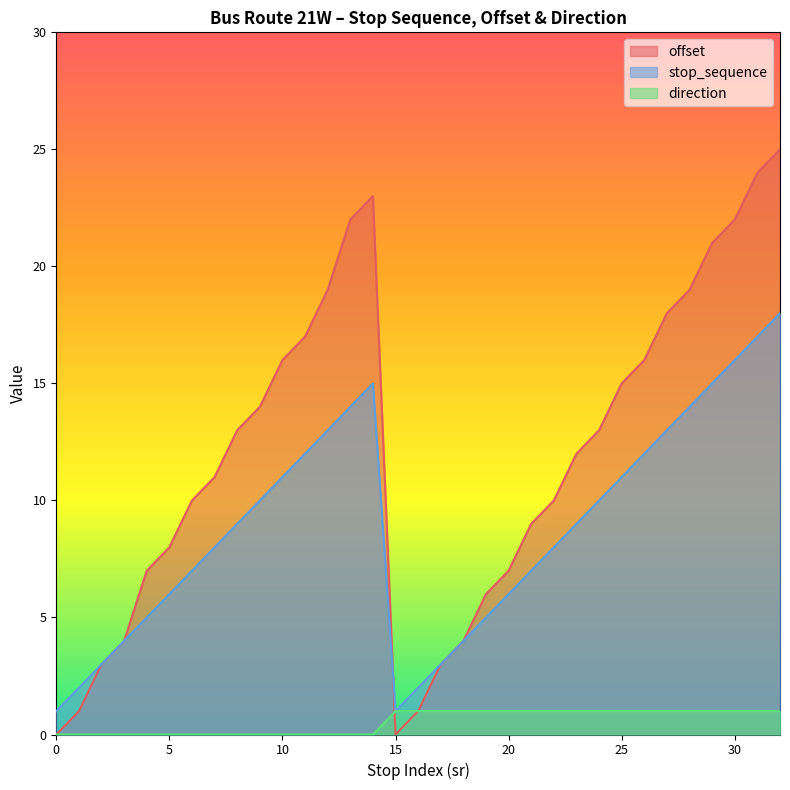

What is the difference between the highest and lowest values at 13?

22